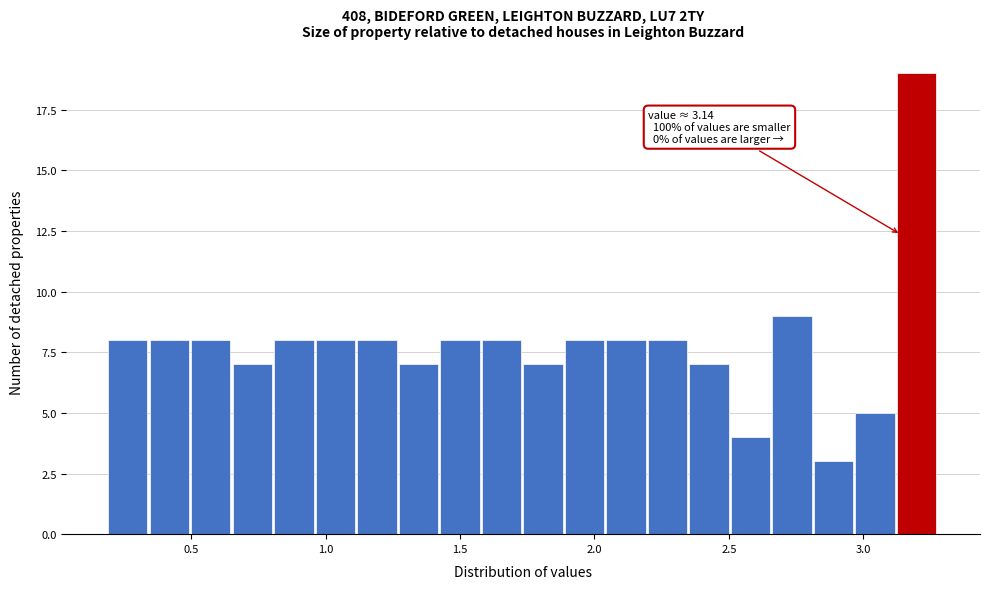

Around what value on the x-axis is the tallest bar? Give the approximate position of its centre, as read against the axis.

3.20